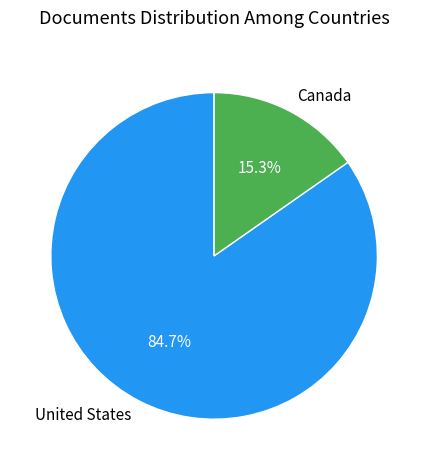

What percentage is the Canada slice, to the nearest percent?

15%